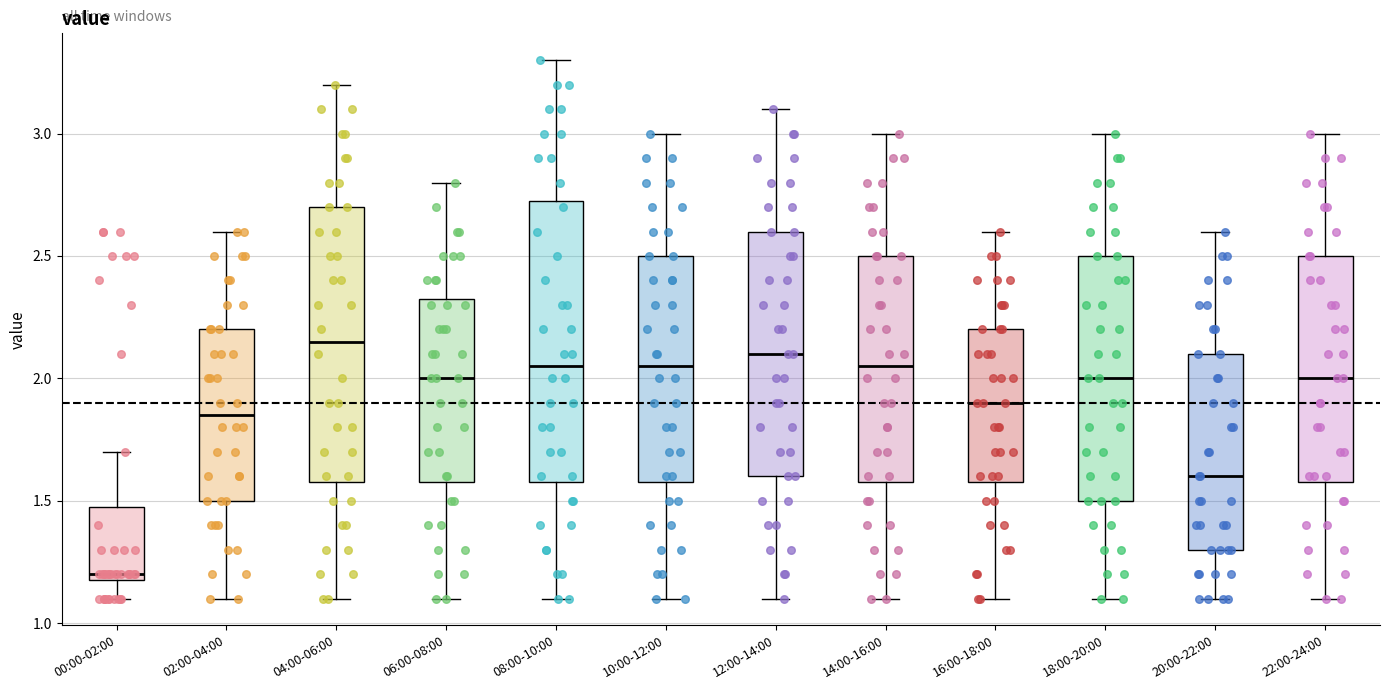

Where is the lower edge of the box for 12:00-14:00 on the y-axis? The values are not printed on the chart, so give them approximately, as read against the axis.

1.60